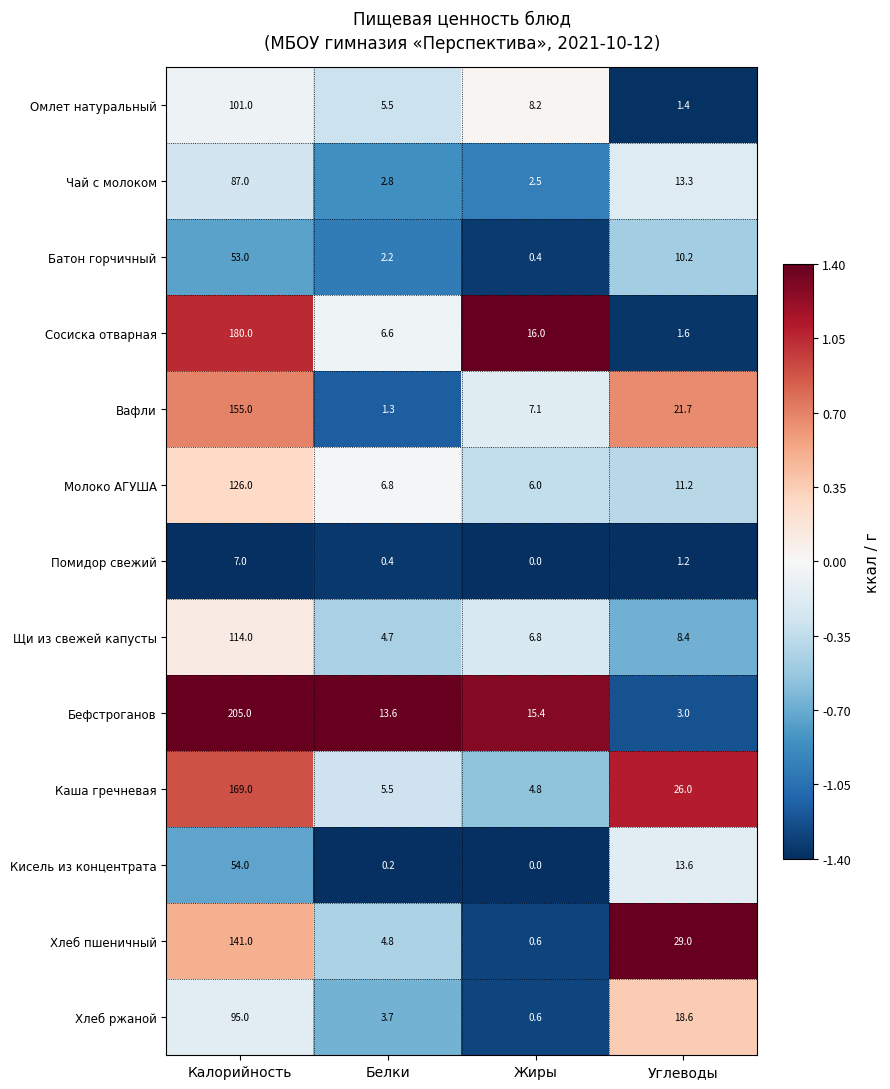

At which label is Вафли closest to 78?

Углеводы